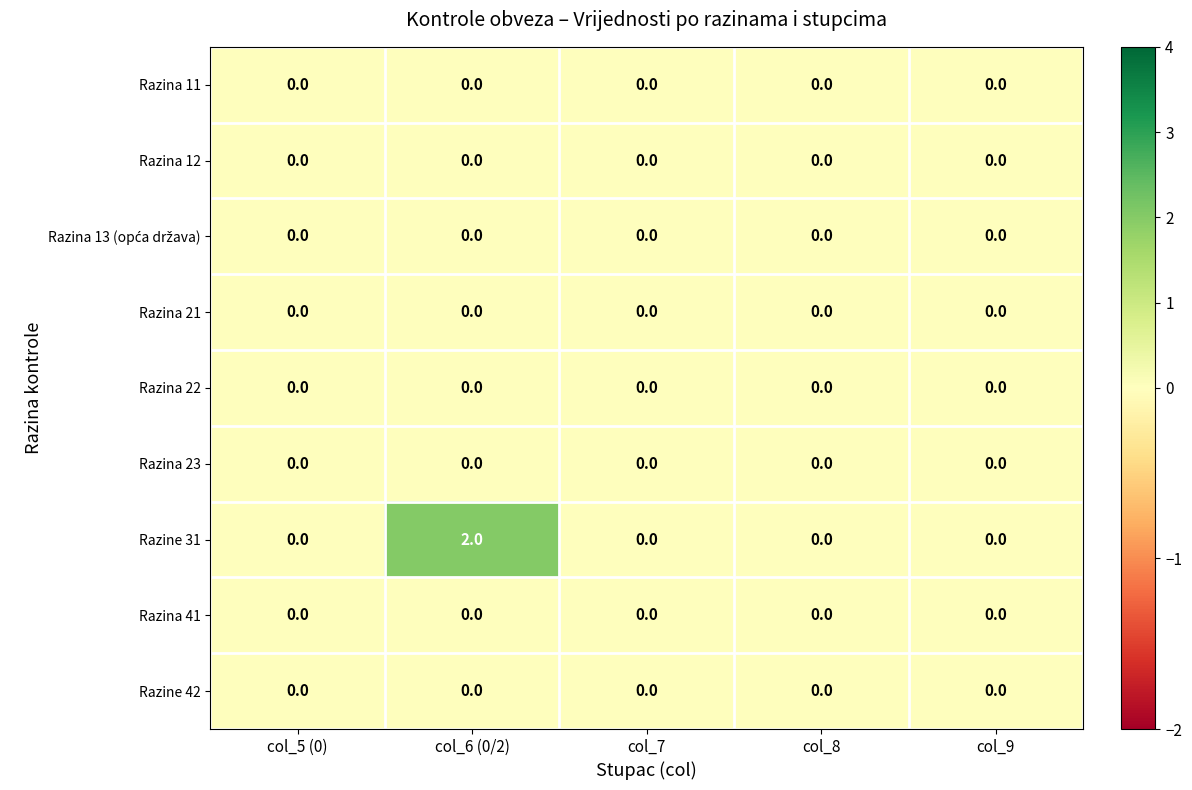

Which series has the largest total across all categories?

Razine 31